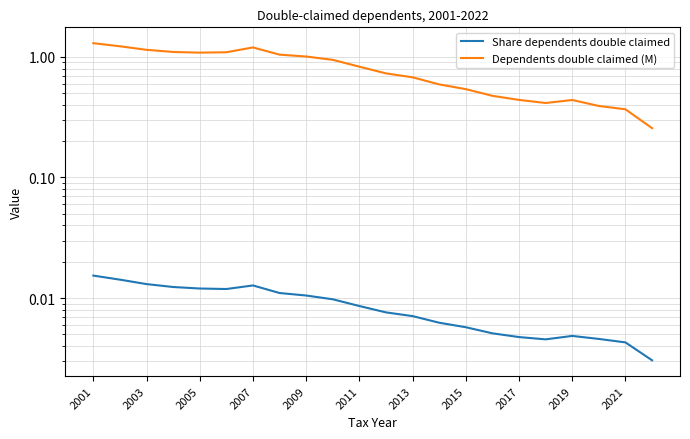

Count the Share dependents double claimed values in the range 0 to 1.

22